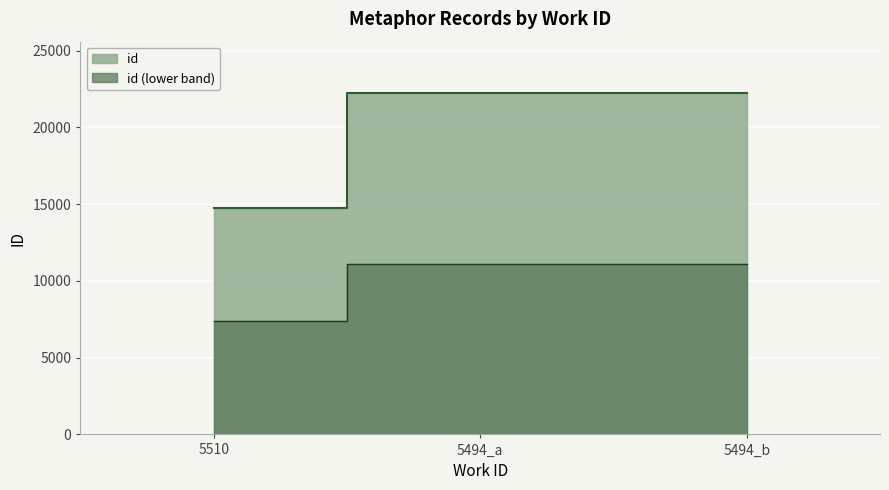

Reading left to right, transcribe all the data shown in this chart.

14780	22242	22251